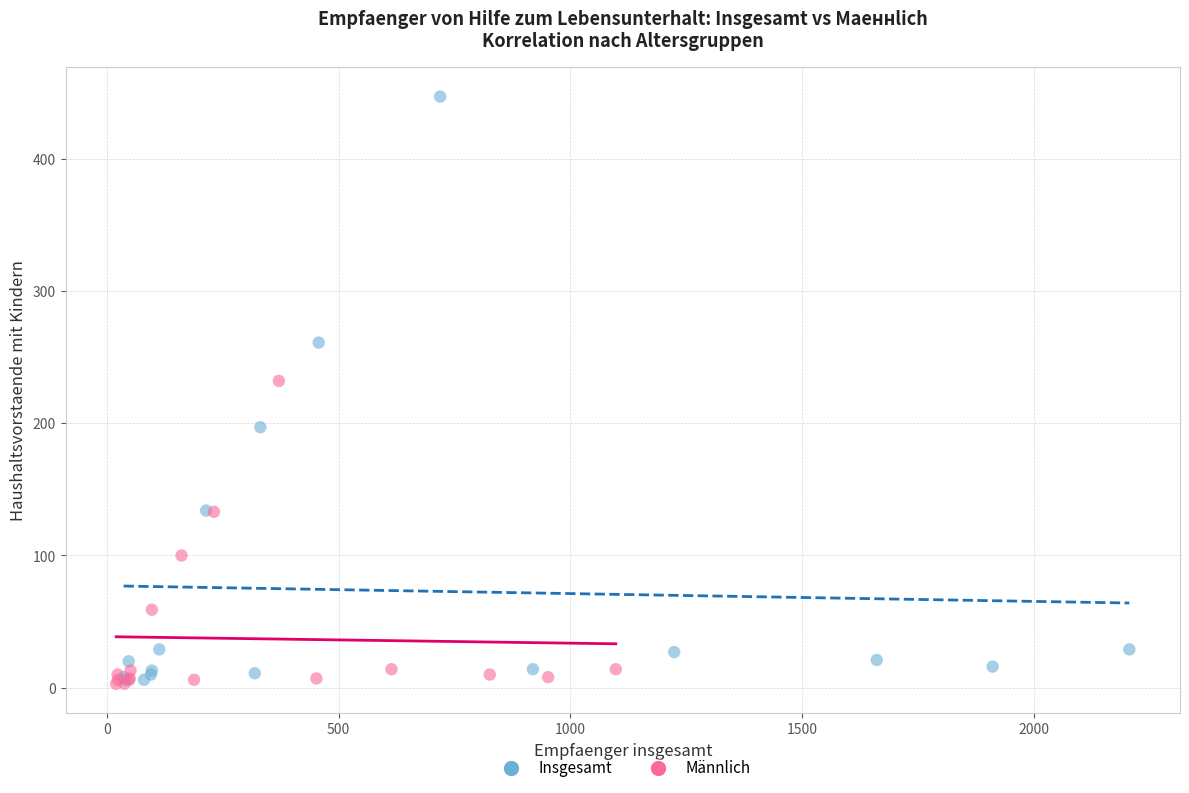

Which series has the widest spread of Y values?

Insgesamt